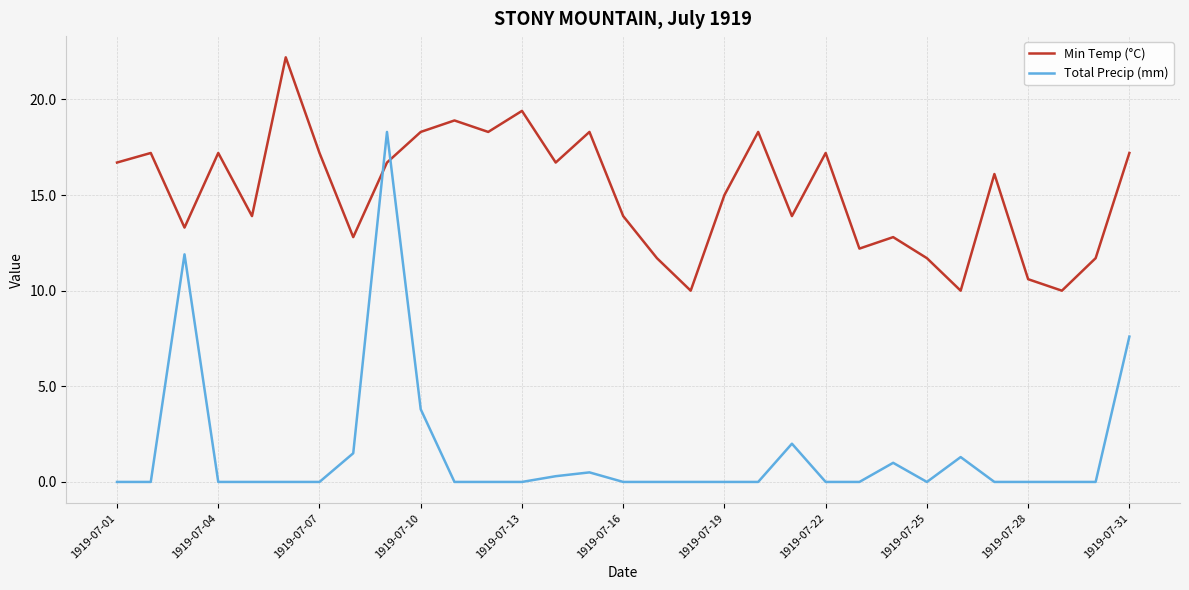

Which series ends up on top after the final intersection of Total Precip (mm) and Min Temp (°C)?

Min Temp (°C)